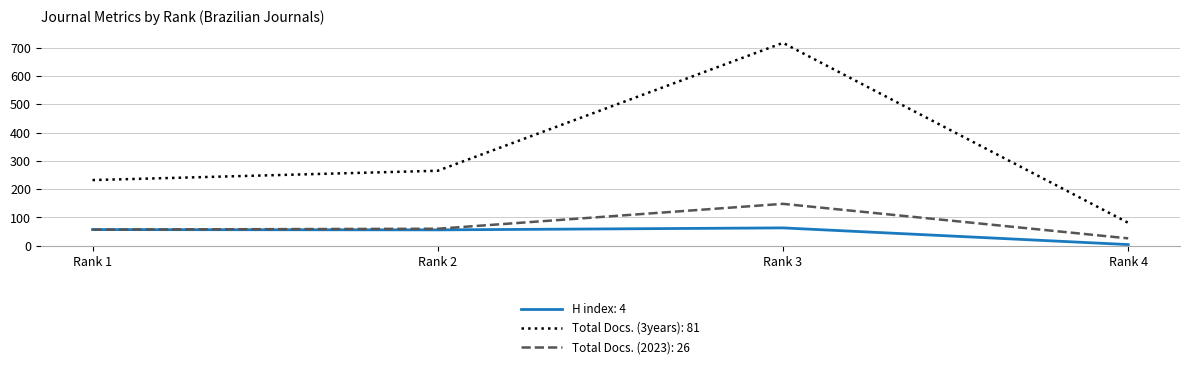

Which category has the lowest value across all series?

Rank 4